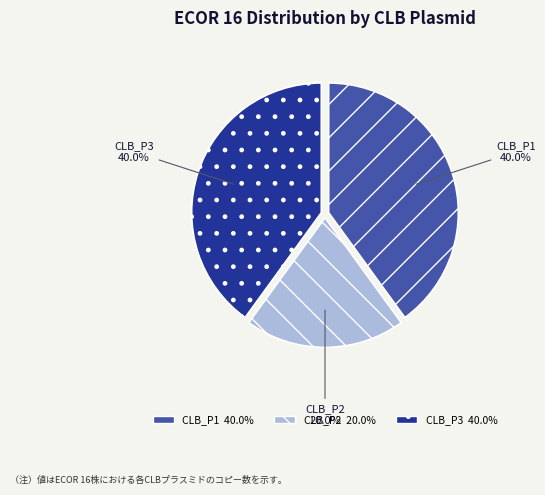

What is the ratio of the value at CLB_P2 to the value at CLB_P1?

0.5